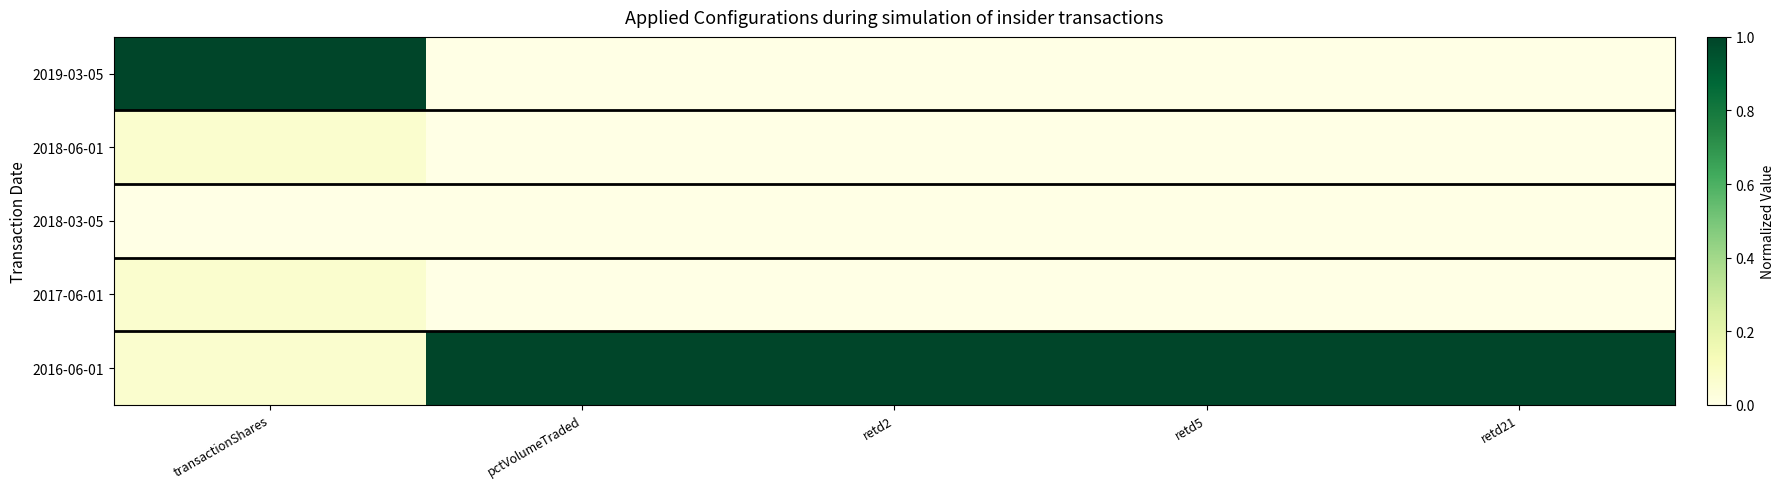

Reading left to right, list all the values displayed in this chart.

2019-03-05: transactionShares=1.0	pctVolumeTraded=0.0	retd2=0.0	retd5=0.0	retd21=0.0
2018-06-01: transactionShares=0.1	pctVolumeTraded=0.0	retd2=0.0	retd5=0.0	retd21=0.0
2018-03-05: transactionShares=0.0	pctVolumeTraded=0.0	retd2=0.0	retd5=0.0	retd21=0.0
2017-06-01: transactionShares=0.1	pctVolumeTraded=0.0	retd2=0.0	retd5=0.0	retd21=0.0
2016-06-01: transactionShares=0.1	pctVolumeTraded=1.0	retd2=1.0	retd5=1.0	retd21=1.0